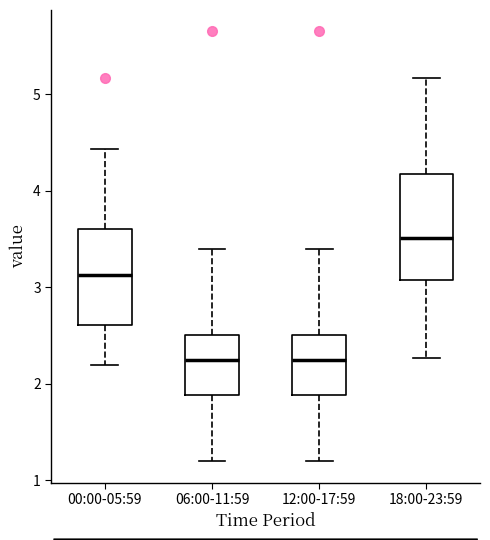

Reading left to right, read every box against the y-axis: the position of its median line, the range the box covers, and the ends of its whiskers. The values are not printed on the chart, so give them approximately, as read against the axis.

00:00-05:59: median 3.1, box 2.6 to 3.6, whiskers 2.2 to 4.4
06:00-11:59: median 2.3, box 1.9 to 2.5, whiskers 1.2 to 3.4
12:00-17:59: median 2.3, box 1.9 to 2.5, whiskers 1.2 to 3.4
18:00-23:59: median 3.5, box 3.1 to 4.2, whiskers 2.3 to 5.2